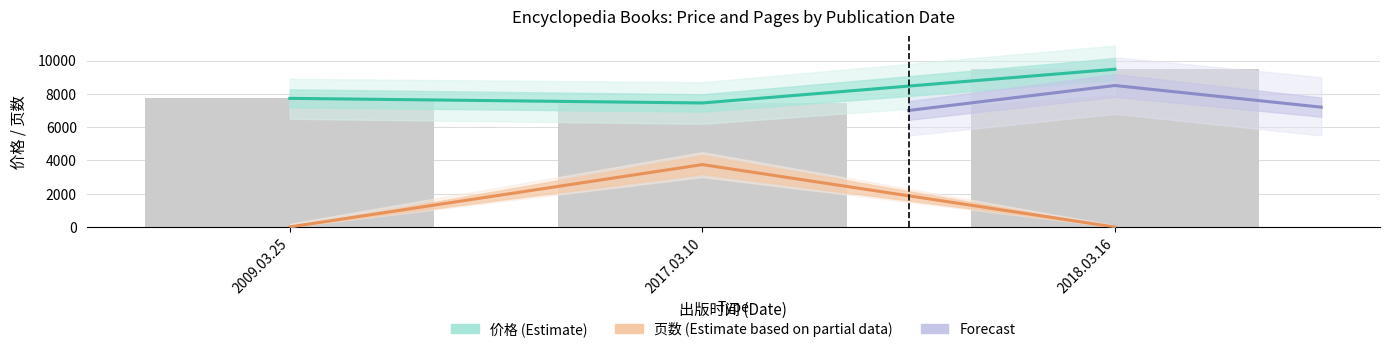

What is the maximum value shown in the chart?

9478.1